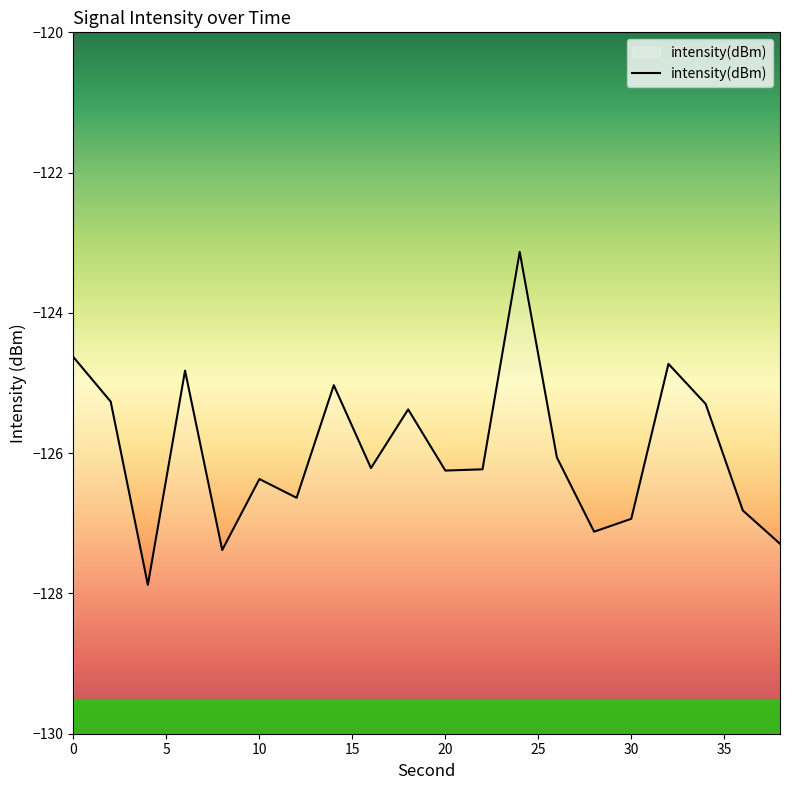

Rank the categories by value from highest to lowest.

24, 0, 32, 6, 14, 2, 34, 18, 26, 16, 22, 20, 10, 12, 36, 30, 28, 38, 8, 4